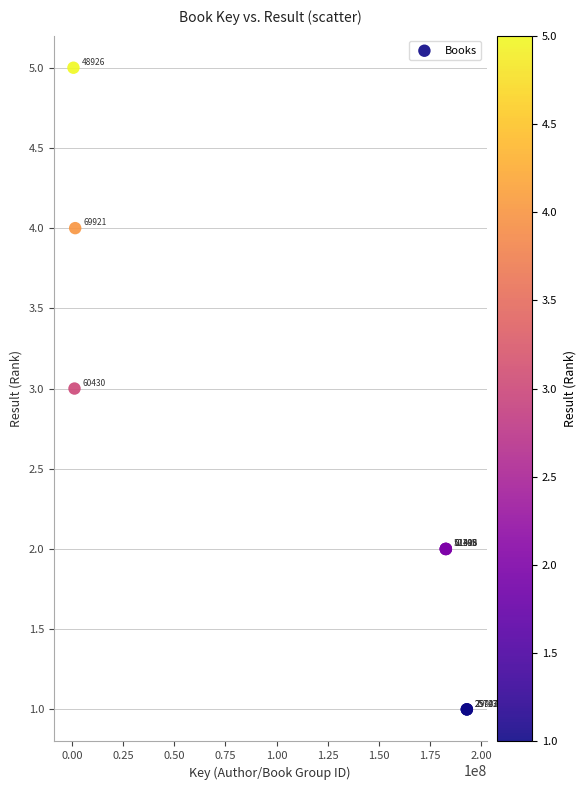

What Y value in the scatter plot is closest to 3?

3